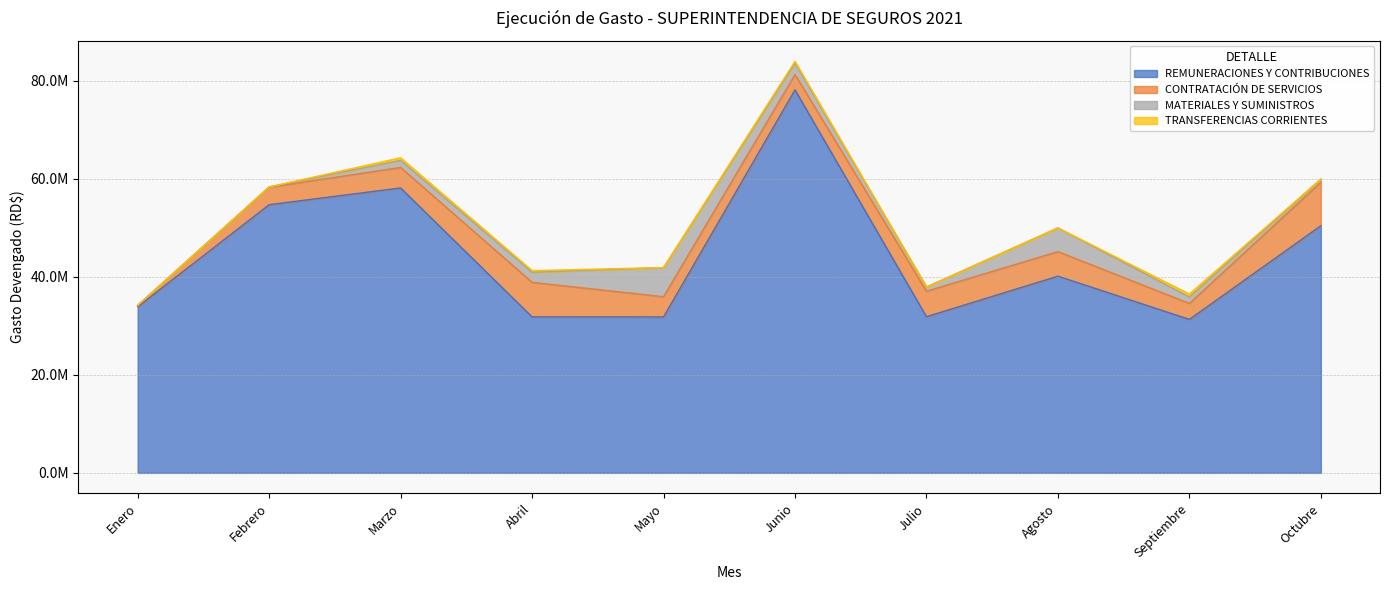

Which category has the lowest value in the REMUNERACIONES Y CONTRIBUCIONES series?

Septiembre